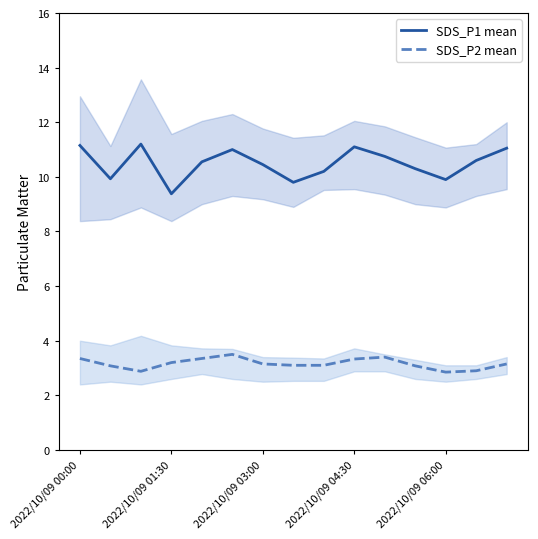

Reading right to left, extract all data points from this chart.

SDS_P1 mean: 11.1	10.6	9.9	10.3	10.8	11.1	10.2	9.8	10.4	11.0	10.6	9.4	11.2	9.9	11.2
SDS_P2 mean: 3.1	2.9	2.9	3.1	3.4	3.3	3.1	3.1	3.1	3.5	3.4	3.2	2.9	3.1	3.4